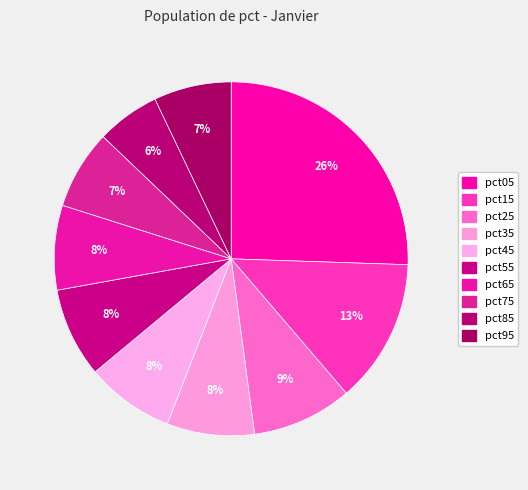

To the nearest percent, what is the difference between the largest and smallest slice percentages?

20%